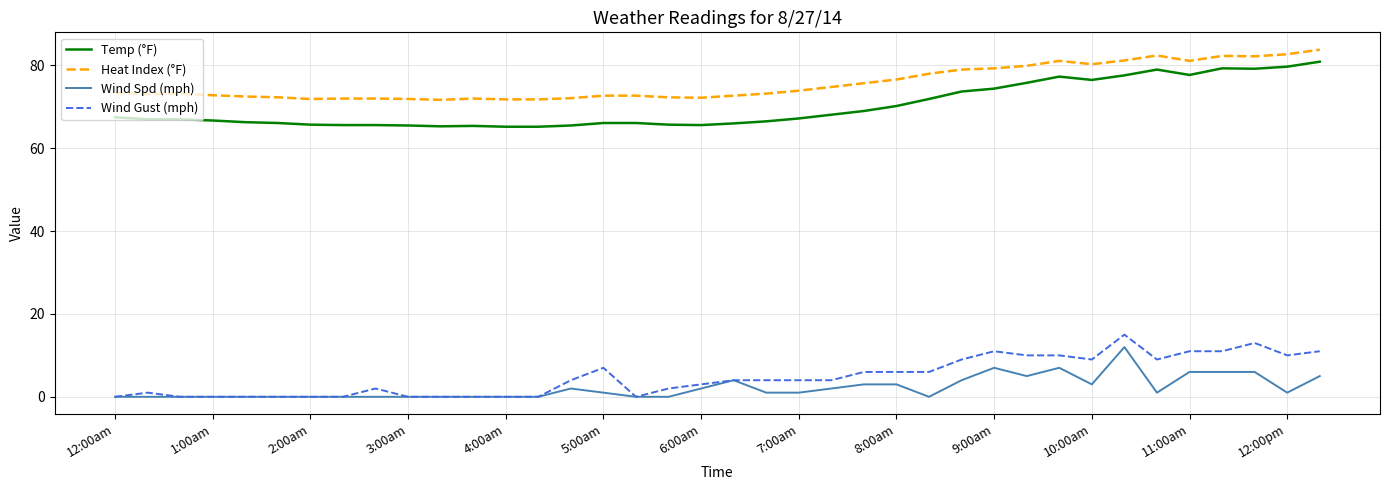

What is the highest value of the Heat Index (°F) series?

83.8